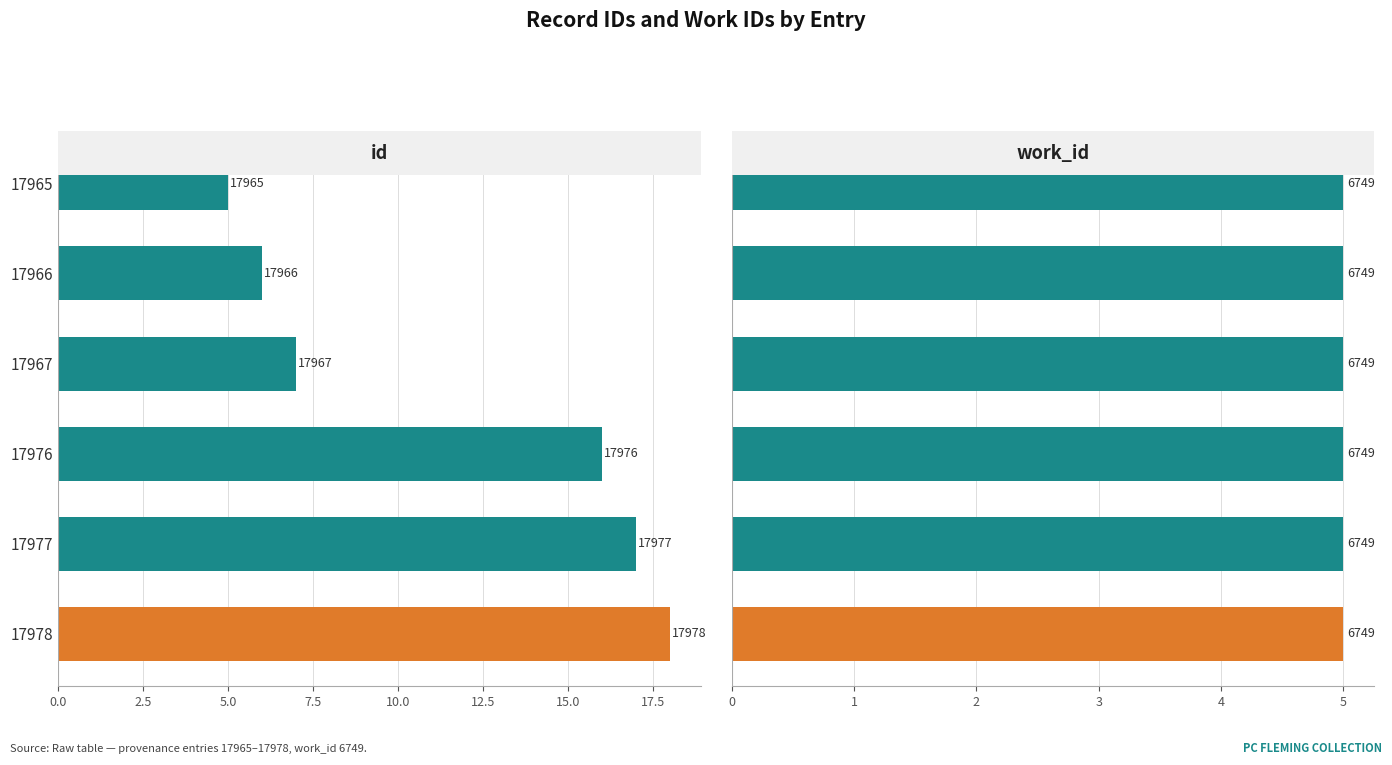

Is it true that id equals 7.0 at 17967?

True